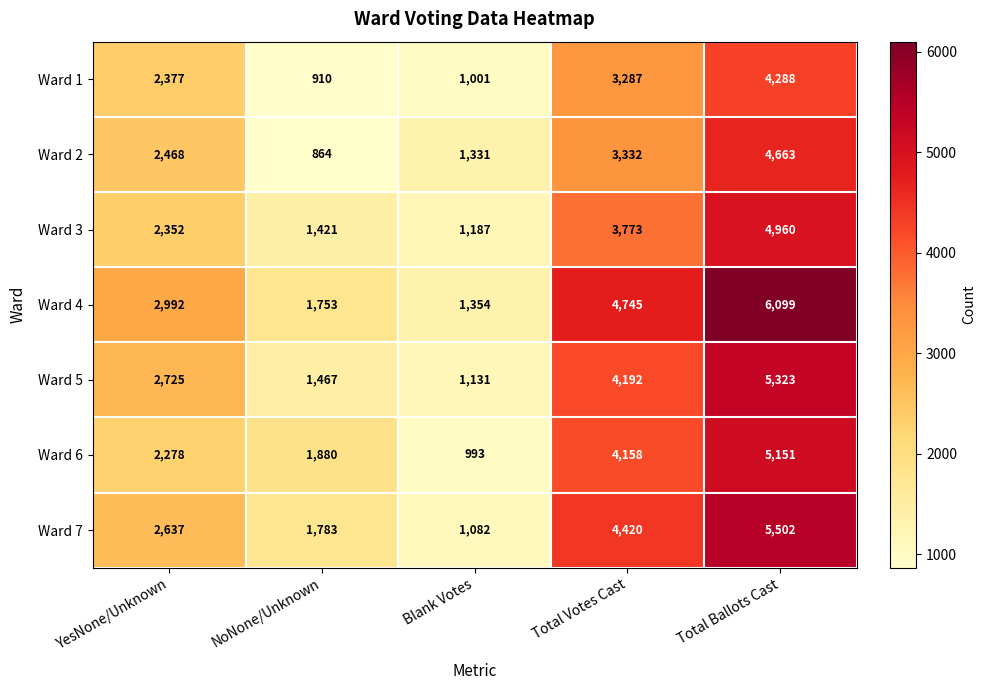

Rank the series by their maximum value, from highest to lowest.

Ward 4, Ward 7, Ward 5, Ward 6, Ward 3, Ward 2, Ward 1